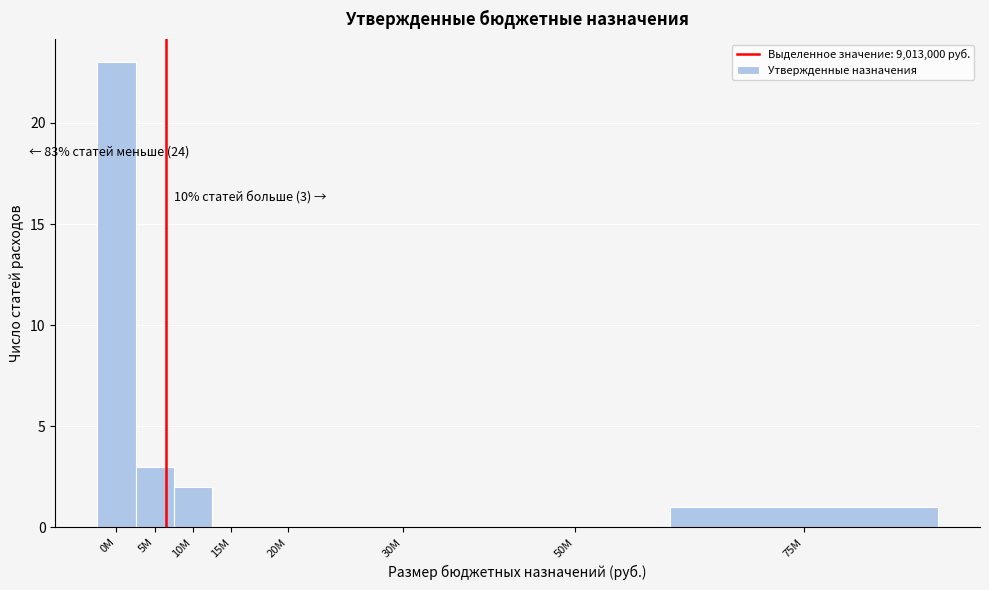

Reading right to left, extract all data points from this chart.

75M=1	50M=0	30M=0	20M=0	15M=0	10M=2	5M=3	0M=23